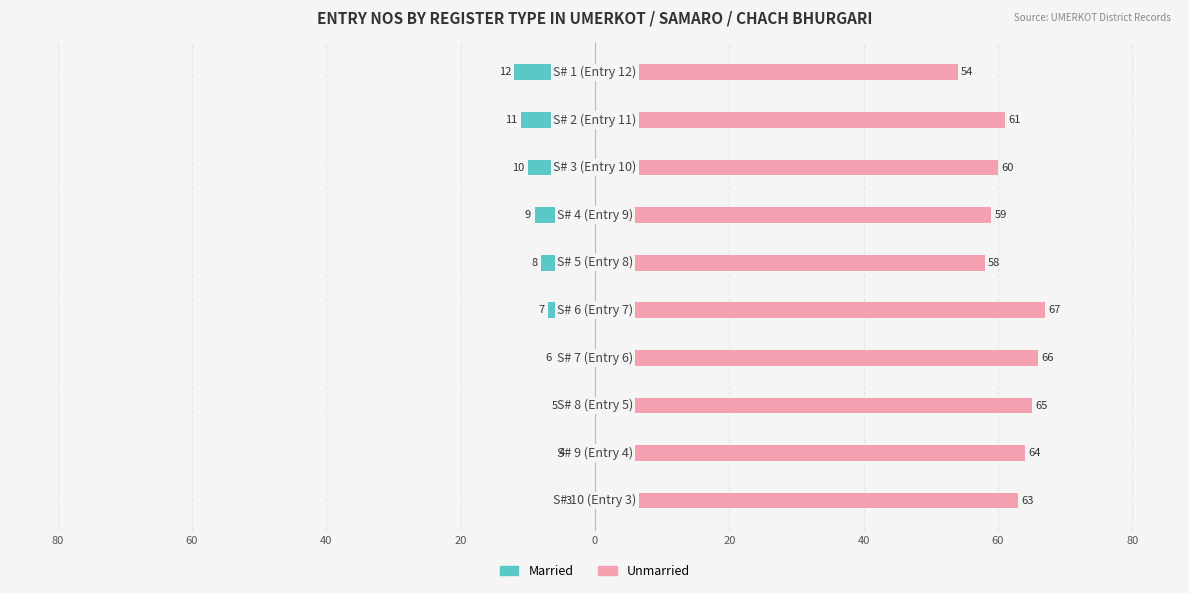

Reading right to left, extract all data points from this chart.

Married: 80=-3	60=-4	40=-5	20=-6	0=-7	20=-8	40=-9	60=-10	80=-11	100=-12
Unmarried: 80=63	60=64	40=65	20=66	0=67	20=58	40=59	60=60	80=61	100=54